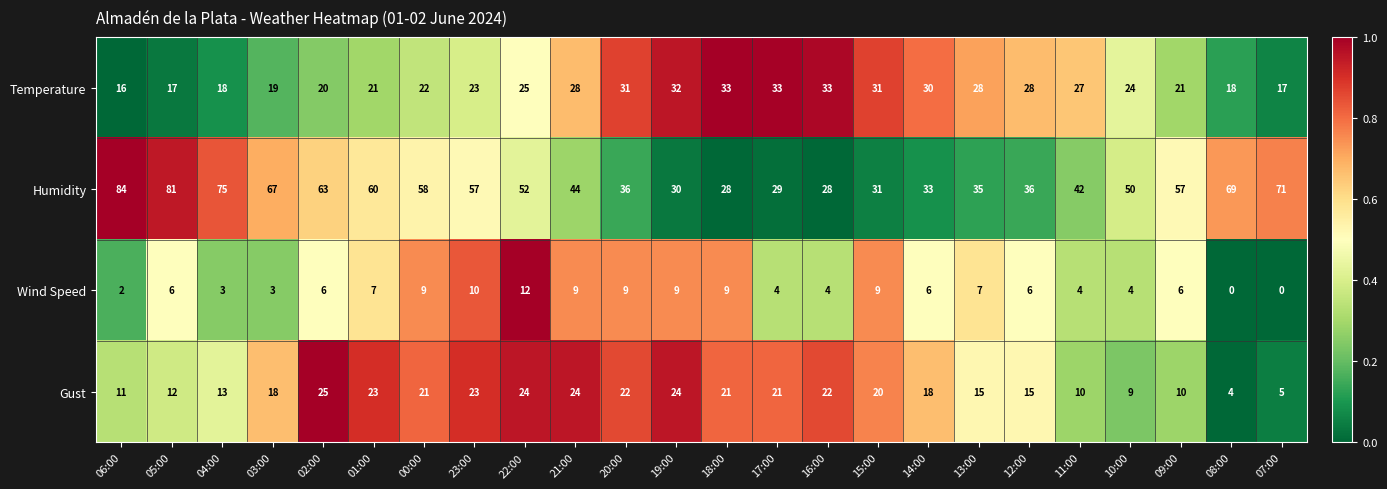

Which series has the largest total across all categories?

Humidity